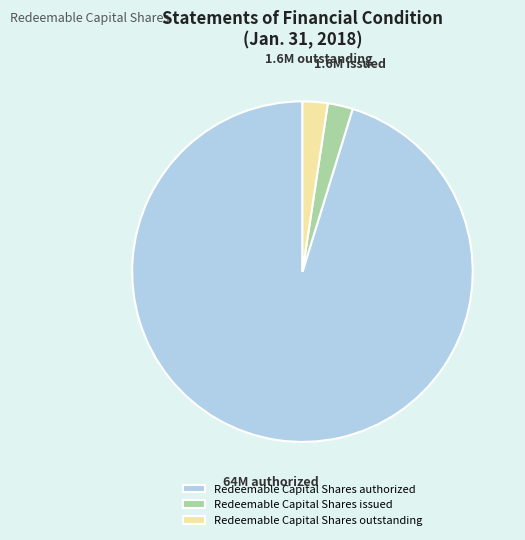

Count the number of slices in the pie.

3